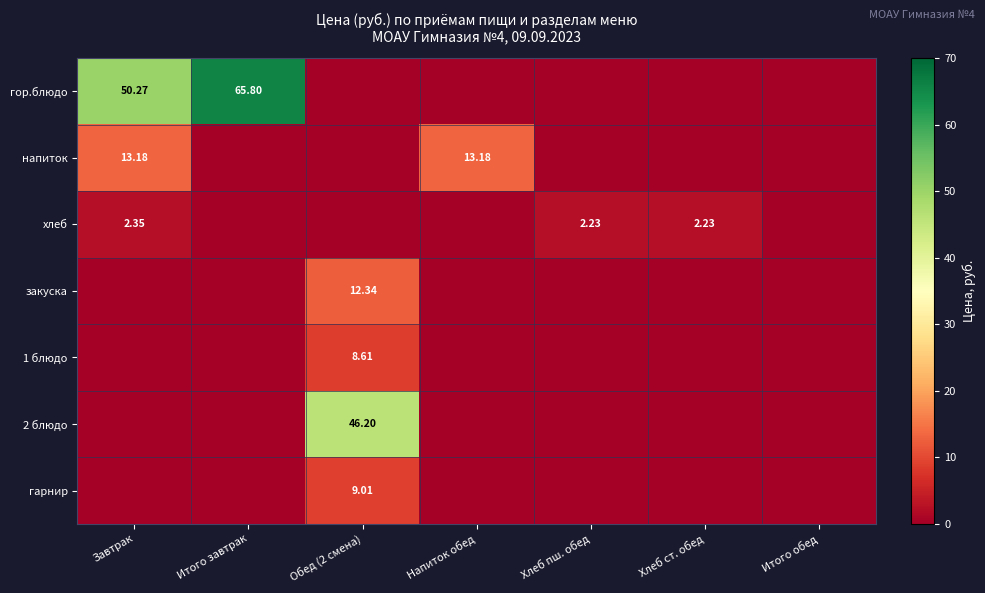

What is the difference between the maximum and second lowest values in the гарнир series?

9.0